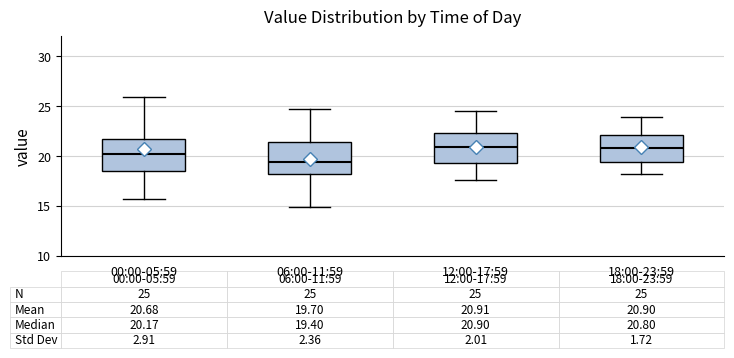

Which box's median line is the lowest?

06:00-11:59